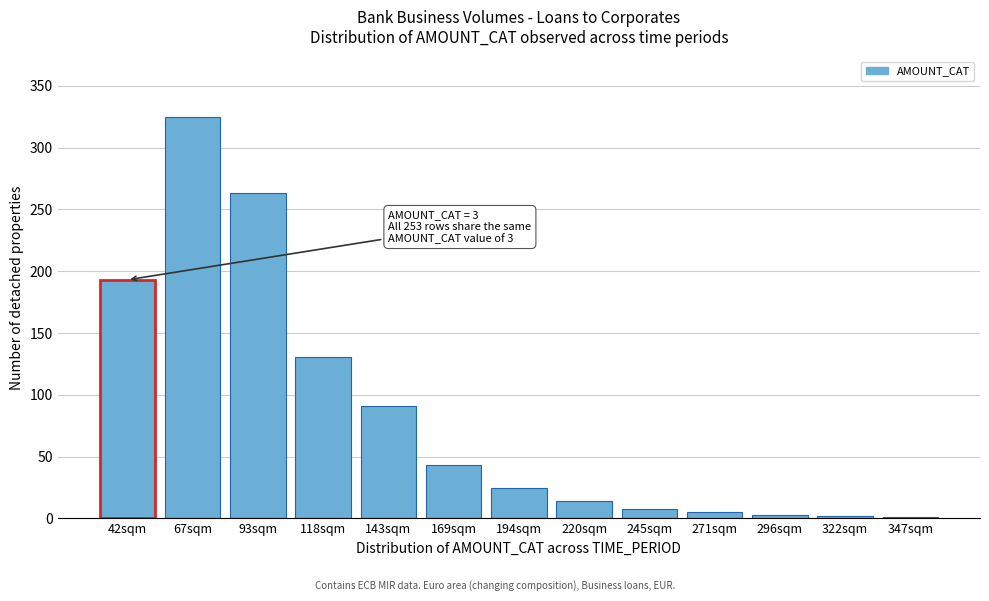

Which label corresponds to the largest value in the chart?

67sqm